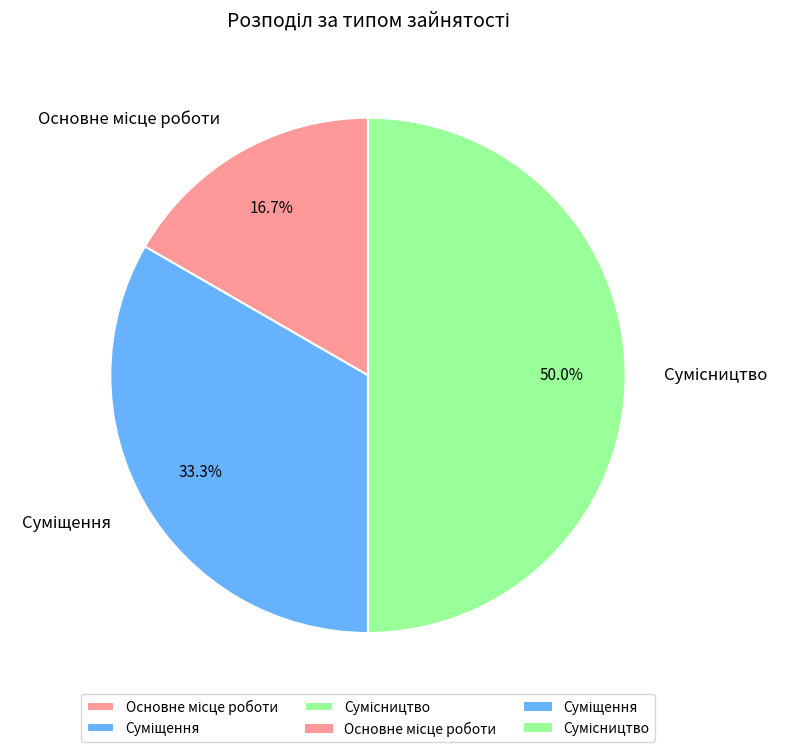

To the nearest percent, what is the average slice percentage?

33%